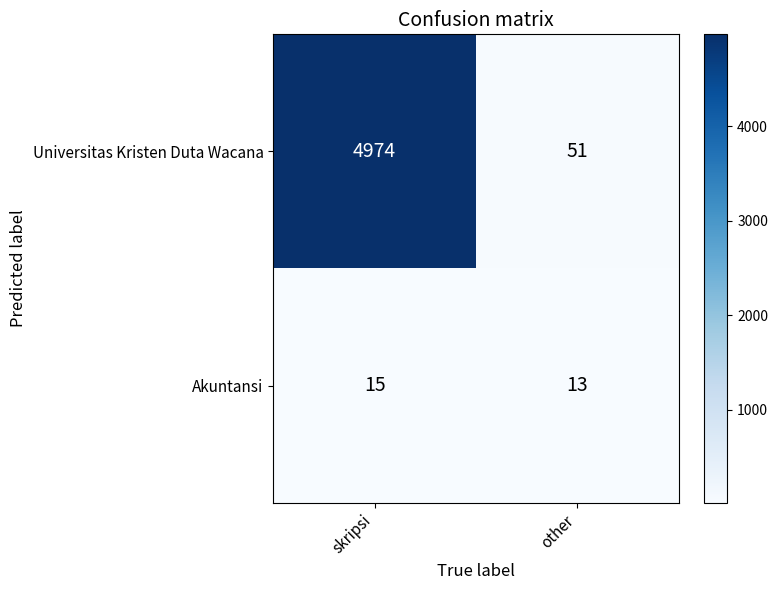

Which series has the largest total across all categories?

Universitas Kristen Duta Wacana